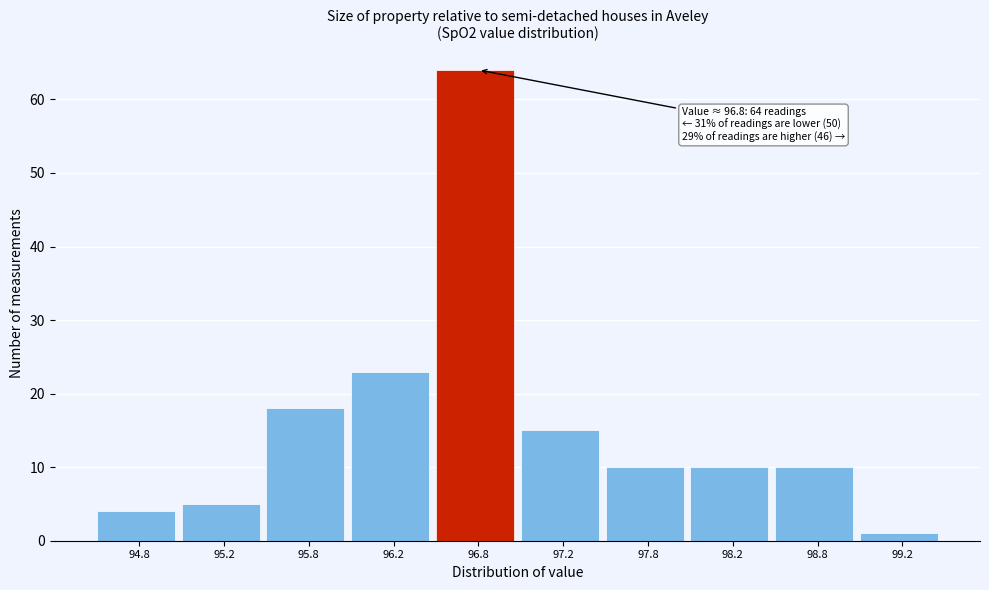

Which range on the x-axis has the tallest bar?

96.5 to 97.0